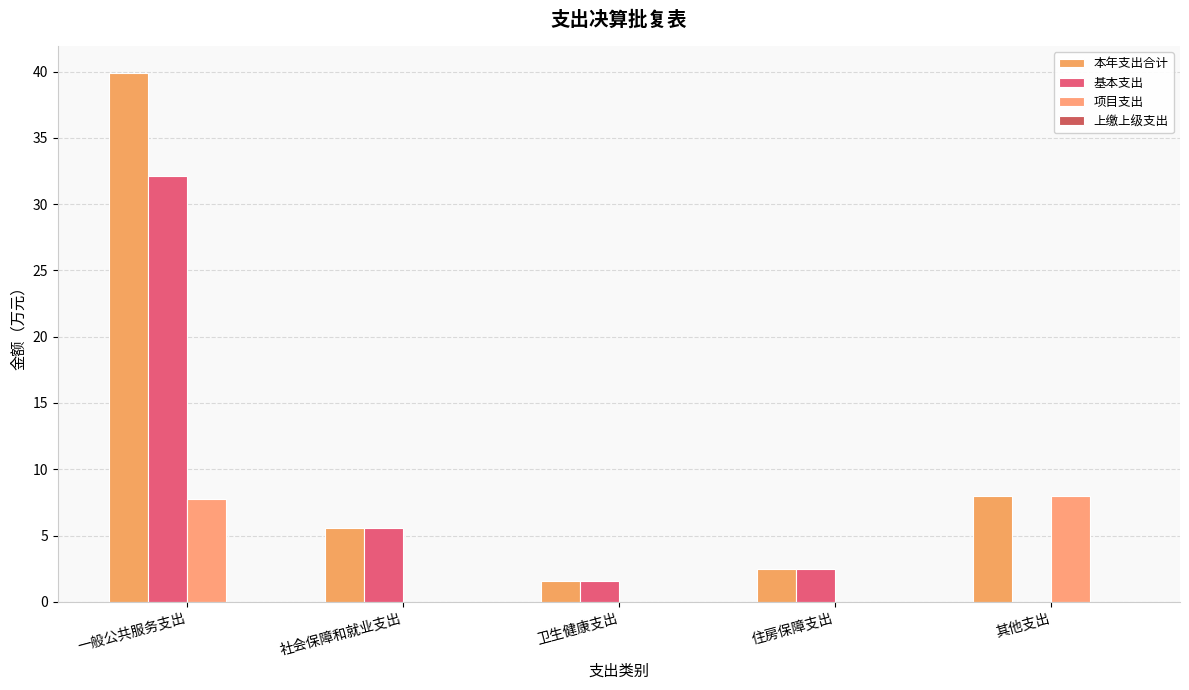

Read the 基本支出 value at 社会保障和就业支出.

5.6